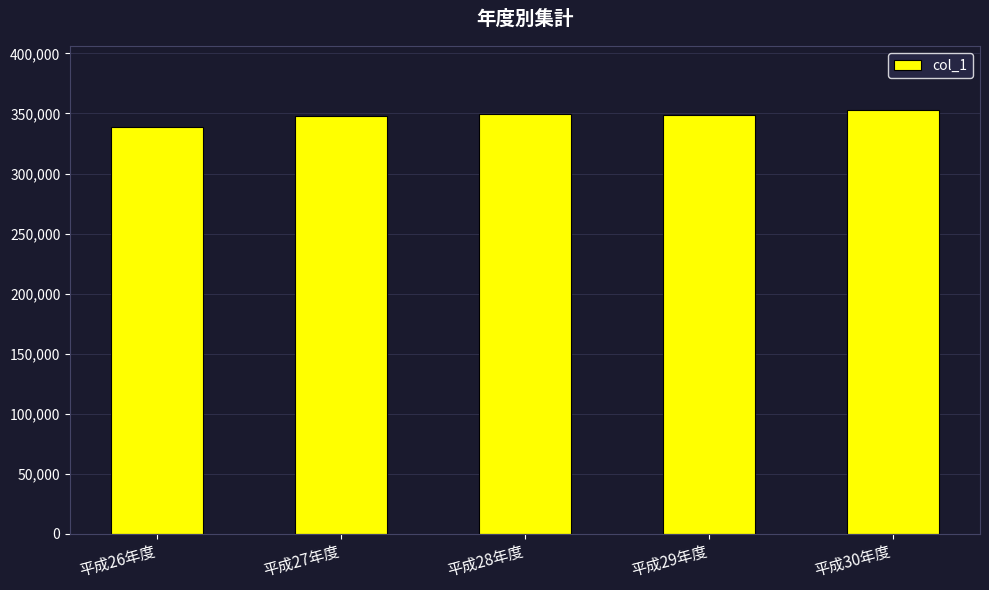

What is the difference between the values at 平成30年度 and 平成26年度?

14234